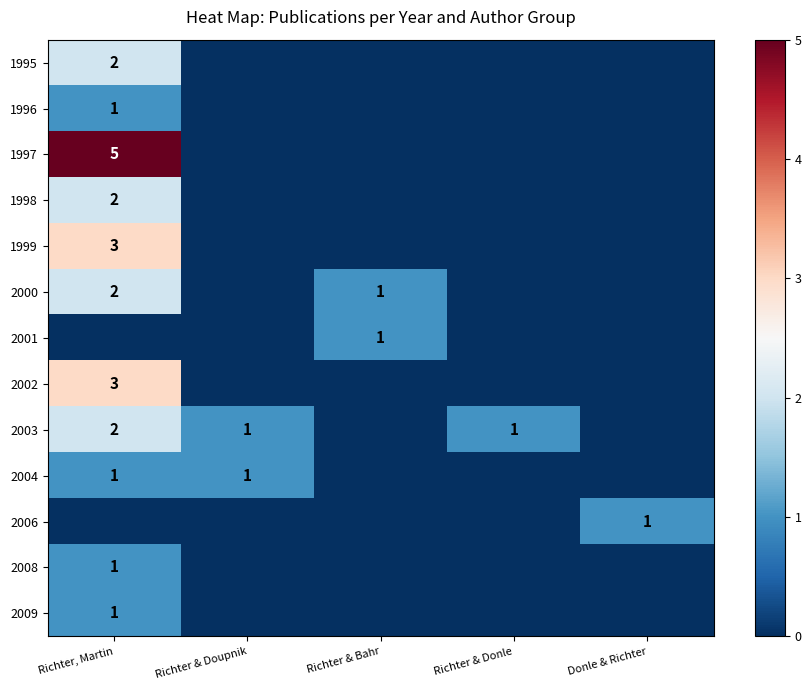

Where is 2000 nearest to the value 1?

Richter & Bahr